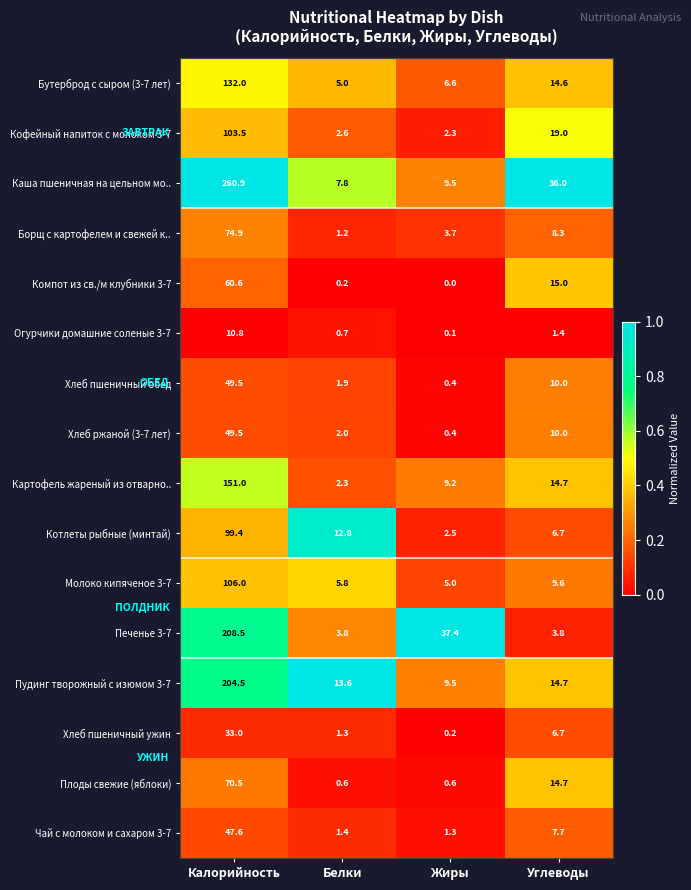

At which category is the sum across all series the highest?

Калорийность